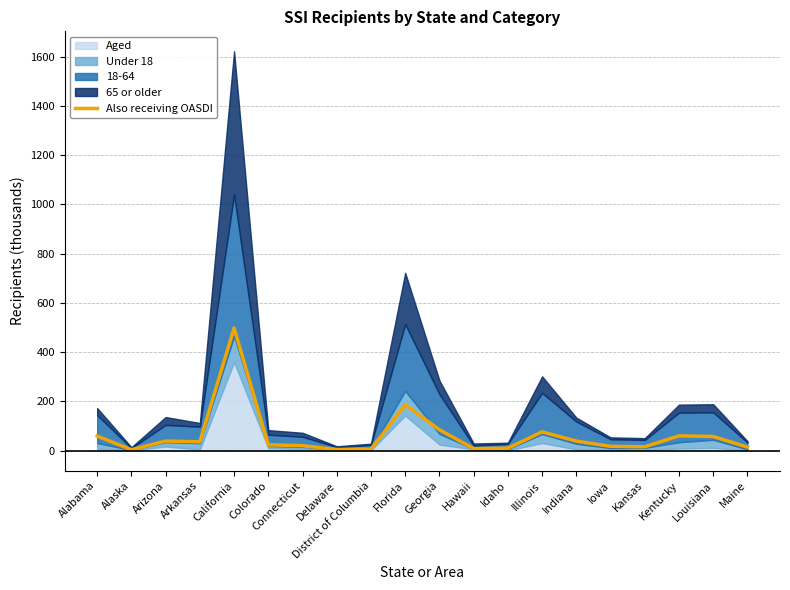

What is the difference between the second highest and second lowest values?

182.3